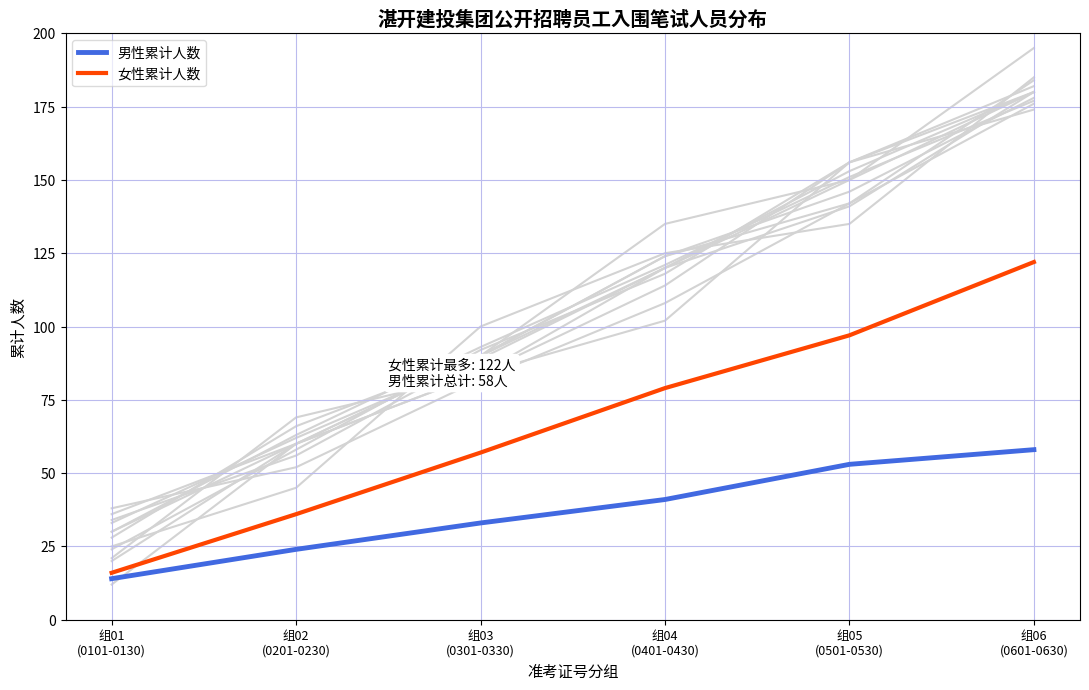

Which category has the highest value across all series?

组06
(0601-0630)